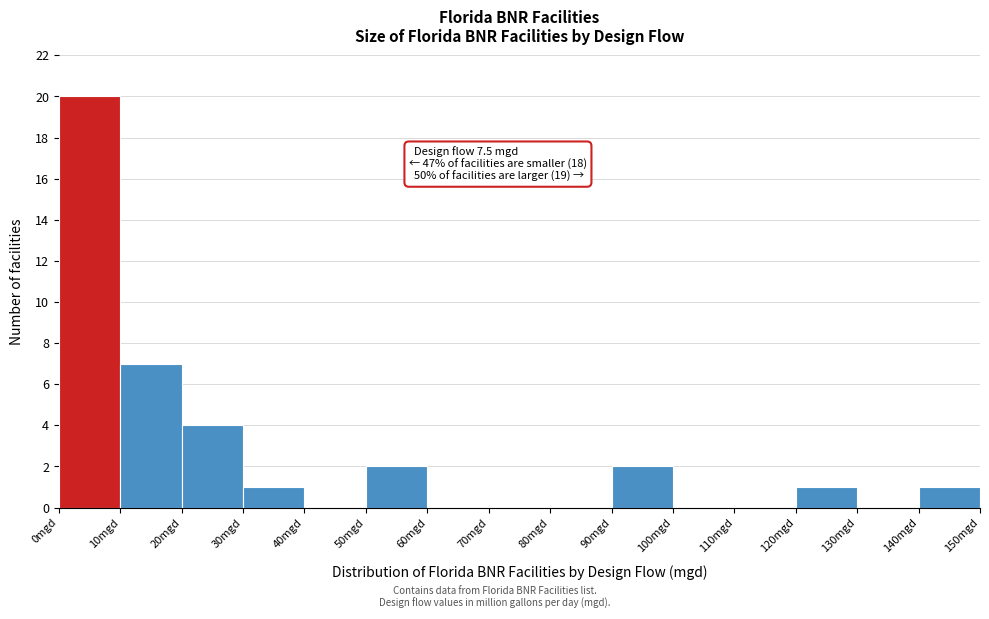

Which range on the x-axis has the tallest bar?

0 to 10